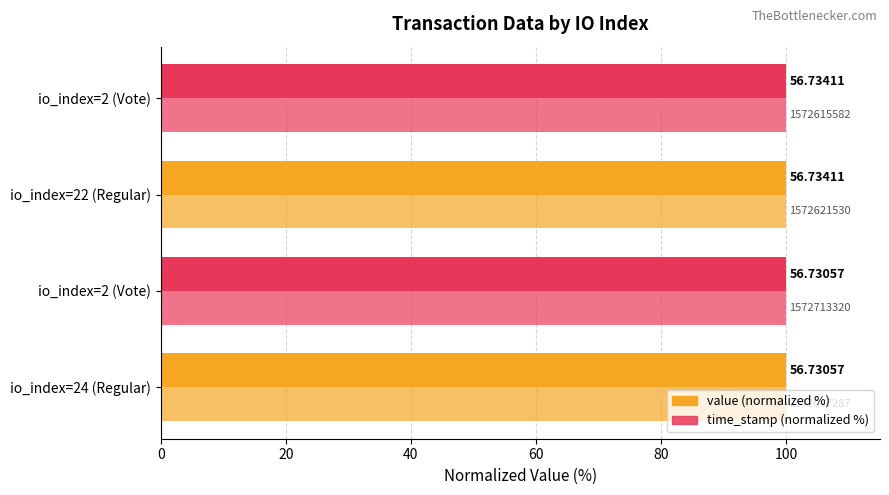

What are all the series names shown in the legend?

value (normalized %), time_stamp (normalized %)